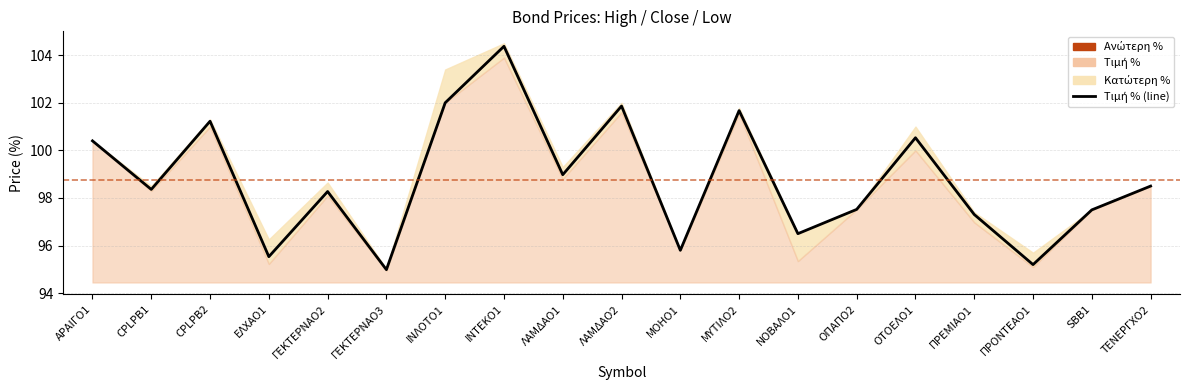

List the labels in order of value, largest first.

ΙΝΤΕΚΟ1, ΙΝΛΟΤΟ1, ΛΑΜΔΑΟ2, ΜΥΤΙΛΟ2, CPLPB2, ΟΤΟΕΛΟ1, ΑΡΑΙΓΟ1, ΛΑΜΔΑΟ1, ΤΕΝΕΡΓΧΟ2, CPLPB1, ΓΕΚΤΕΡΝΑΟ2, ΟΠΑΠΟ2, SBB1, ΠΡΕΜΙΑΟ1, ΝΟΒΑΛΟ1, ΜΟΗΟ1, ΕΛΧΑΟ1, ΠΡΟΝΤΕΑΟ1, ΓΕΚΤΕΡΝΑΟ3